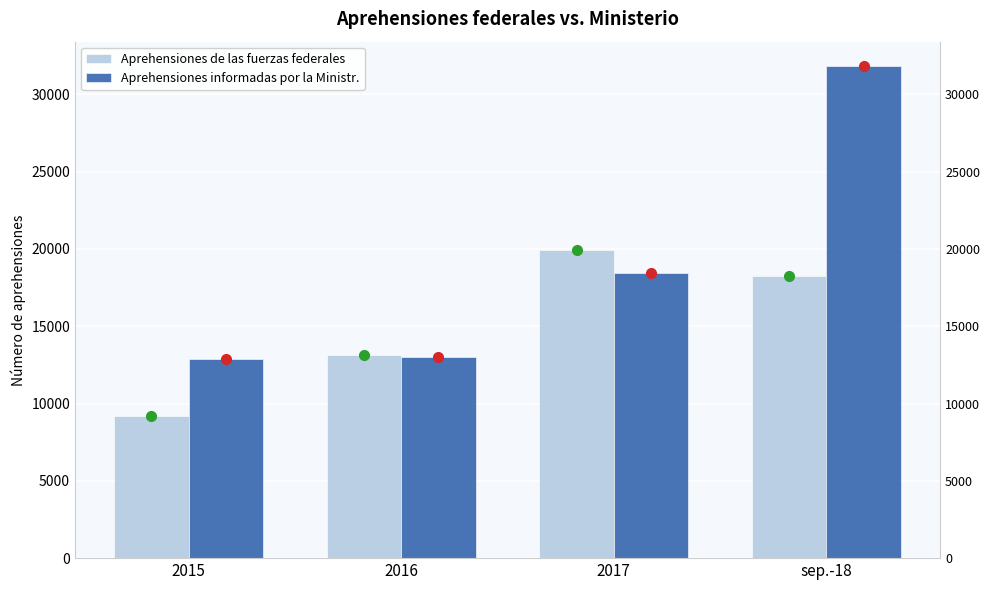

Which series has the largest range (max minus min)?

Aprehensiones informadas por la Ministr.